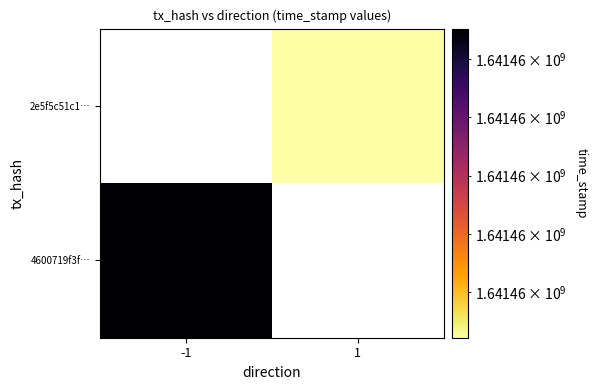

Which category has the lowest value in the 4600719f3f… series?

1